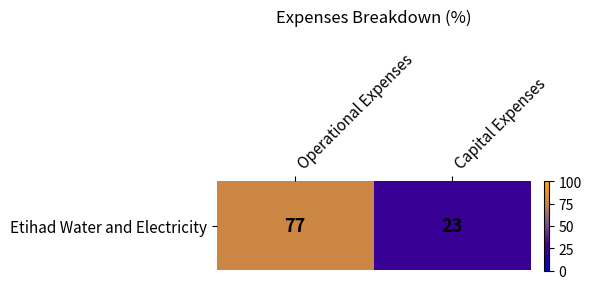

Which label corresponds to the smallest value in the chart?

Capital Expenses